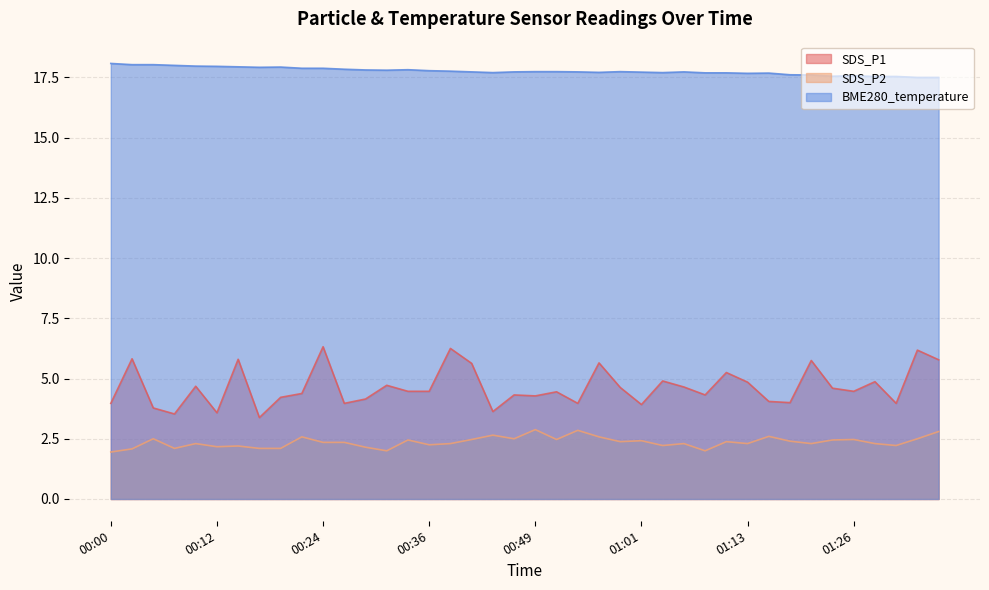

What position from the left is 00:07?

4